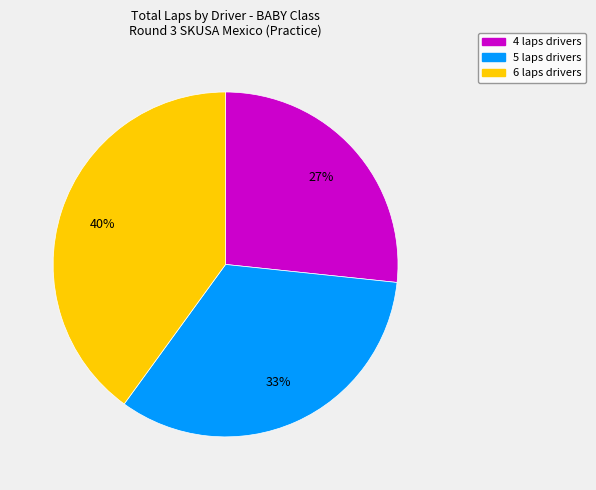

Is there any slice that represents more than half of the pie?

No